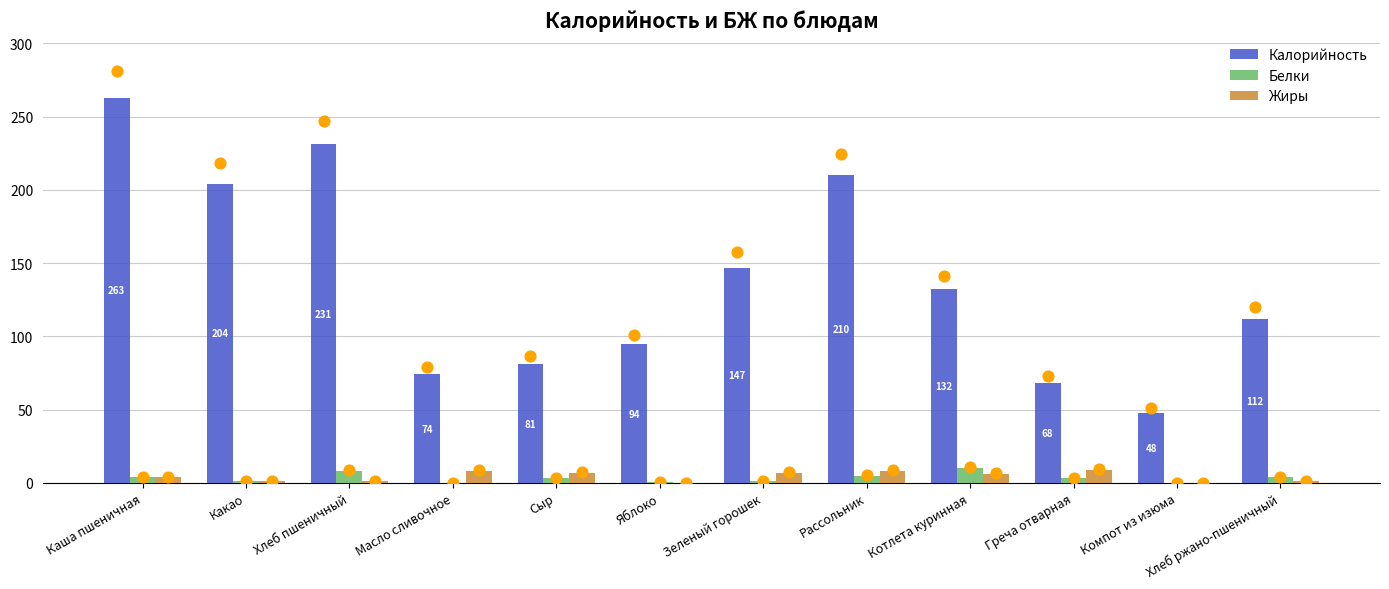

Is the value of Жиры at Греча отварная greater than the value of Белки at Масло сливочное?

Yes